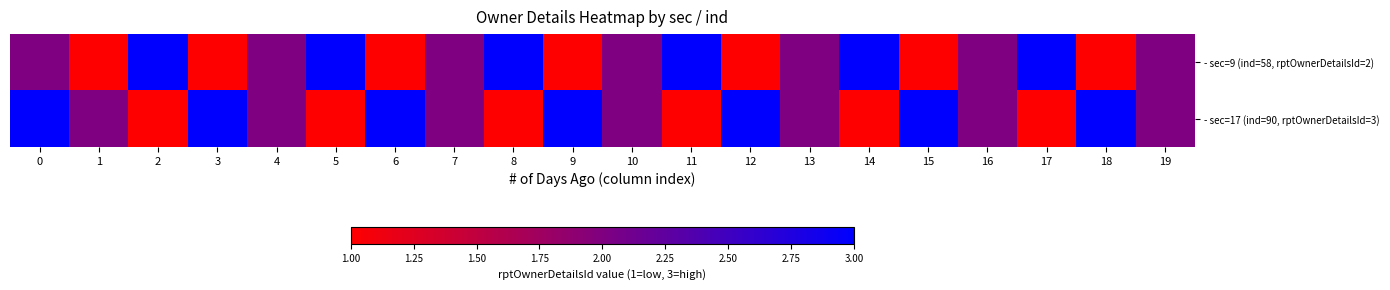

What is the greatest value displayed?

3